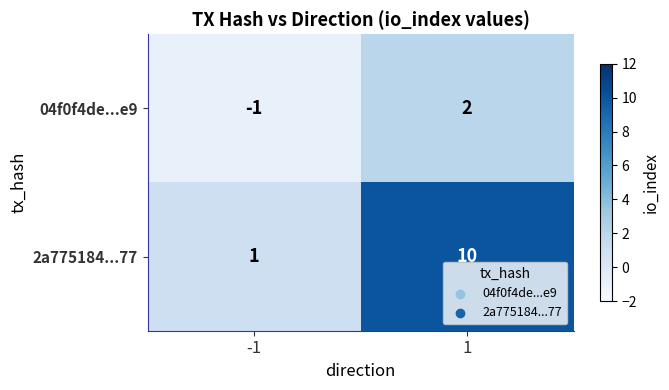

Reading right to left, what are all the values shown in this chart?

04f0f4de...e9: 2	-1
2a775184...77: 10	1